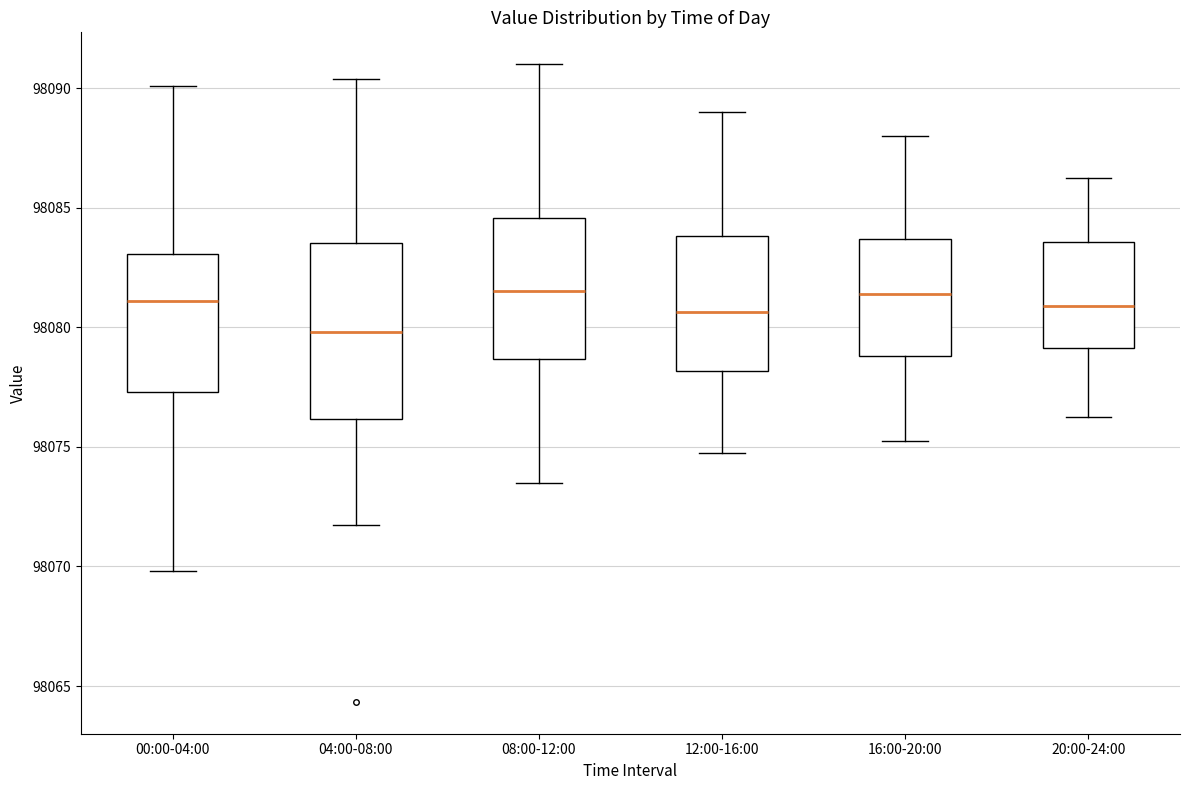

Reading left to right, read every box against the y-axis: the position of its median line, the range the box covers, and the ends of its whiskers. The values are not printed on the chart, so give them approximately, as read against the axis.

00:00-04:00: median 98081.0, box 98077.5 to 98083.0, whiskers 98070.0 to 98090.0
04:00-08:00: median 98080.0, box 98076.0 to 98083.5, whiskers 98071.5 to 98090.5
08:00-12:00: median 98081.5, box 98078.5 to 98084.5, whiskers 98073.5 to 98091.0
12:00-16:00: median 98080.5, box 98078.0 to 98084.0, whiskers 98075.0 to 98089.0
16:00-20:00: median 98081.5, box 98079.0 to 98083.5, whiskers 98075.5 to 98088.0
20:00-24:00: median 98081.0, box 98079.0 to 98083.5, whiskers 98076.5 to 98086.5